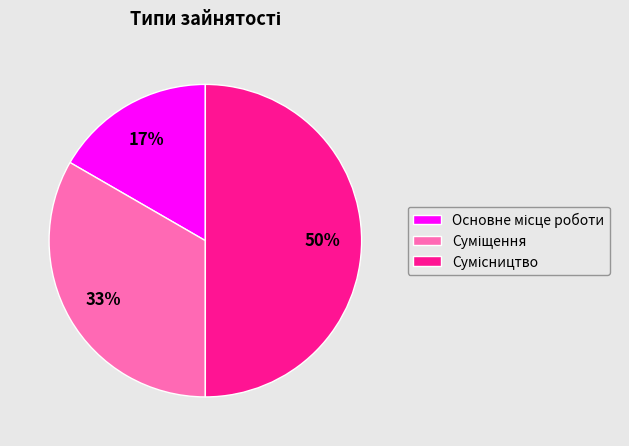

To the nearest percent, what is the difference between the largest and smallest slice percentages?

33%